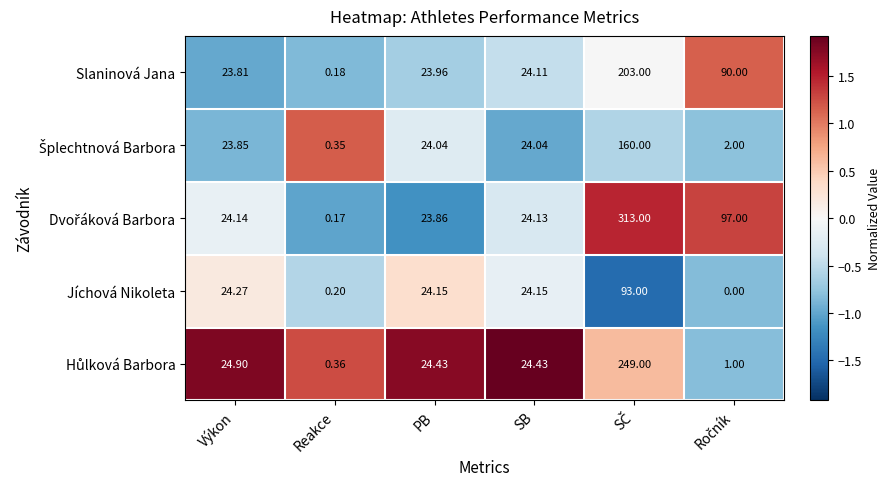

At which label does Slaninová Jana first exceed 24?

SB